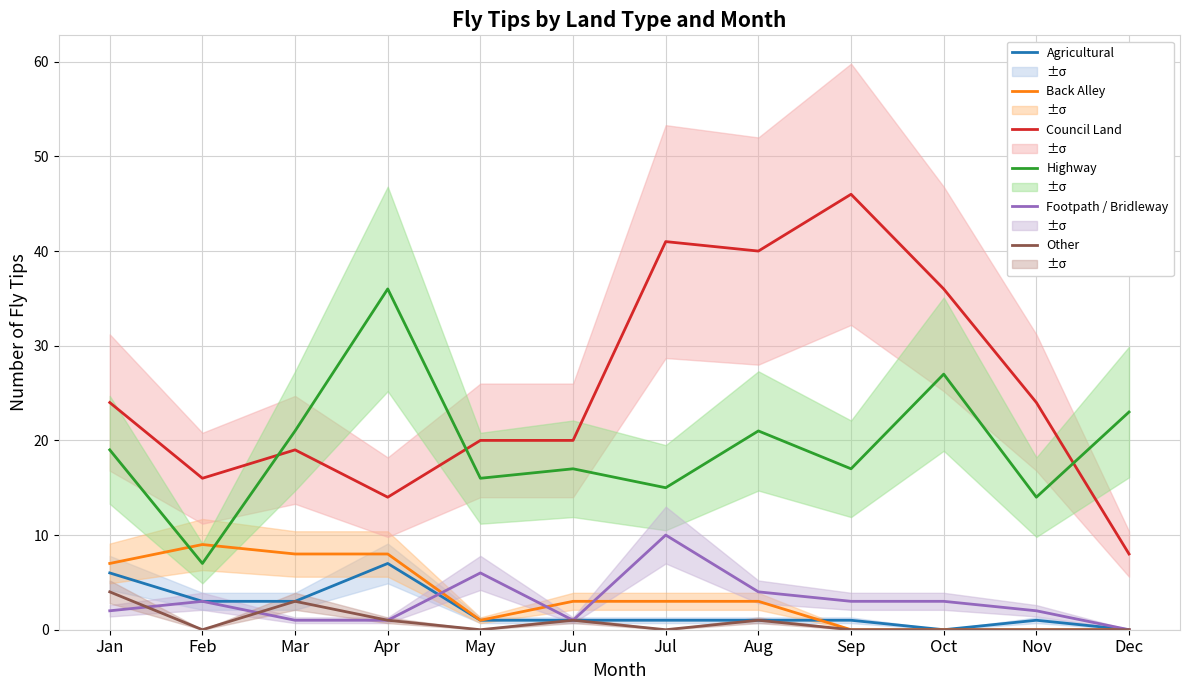

True or false: Council Land and Highway intersect in this chart.

True